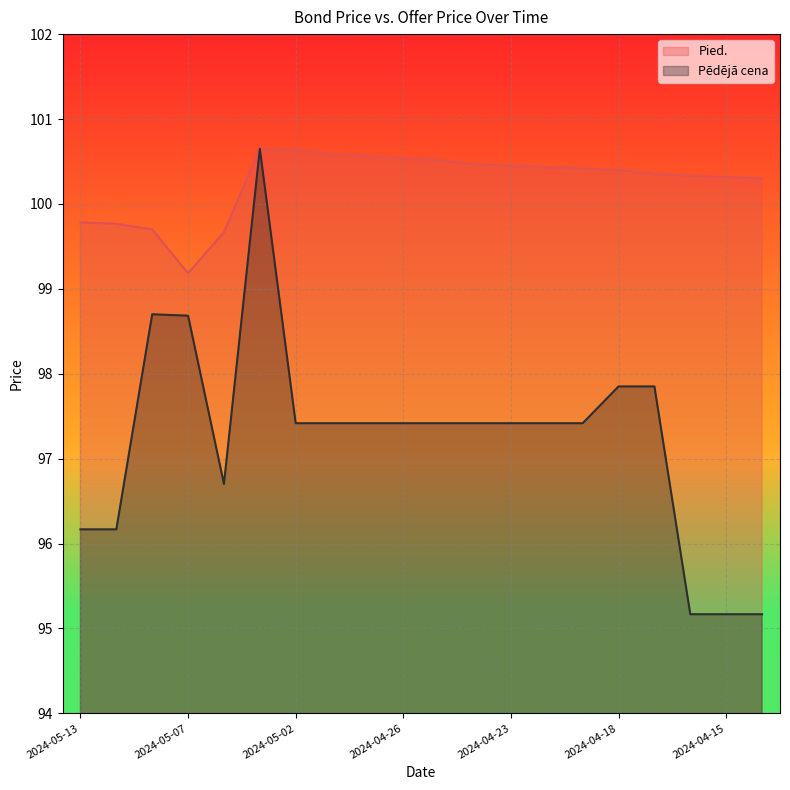

What is the total value across all series at 11?

197.9